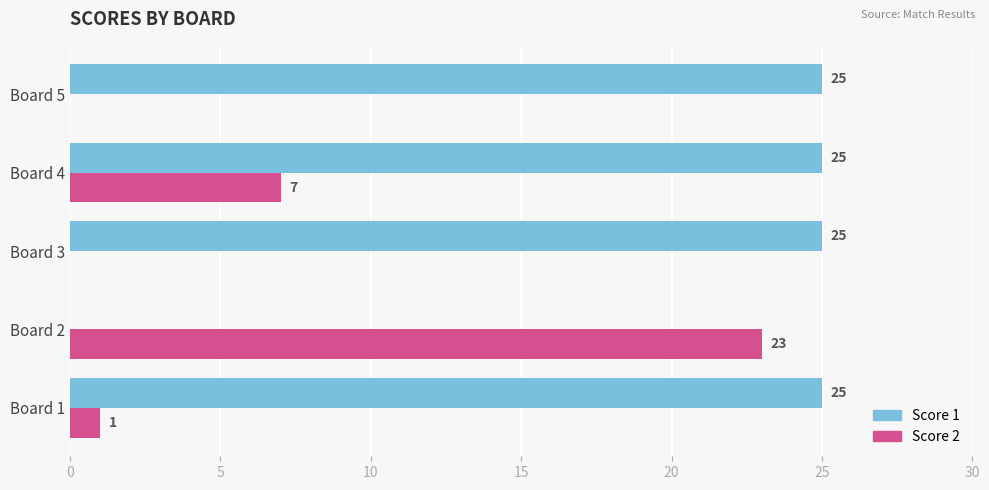

What are all the series names shown in the legend?

Score 1, Score 2